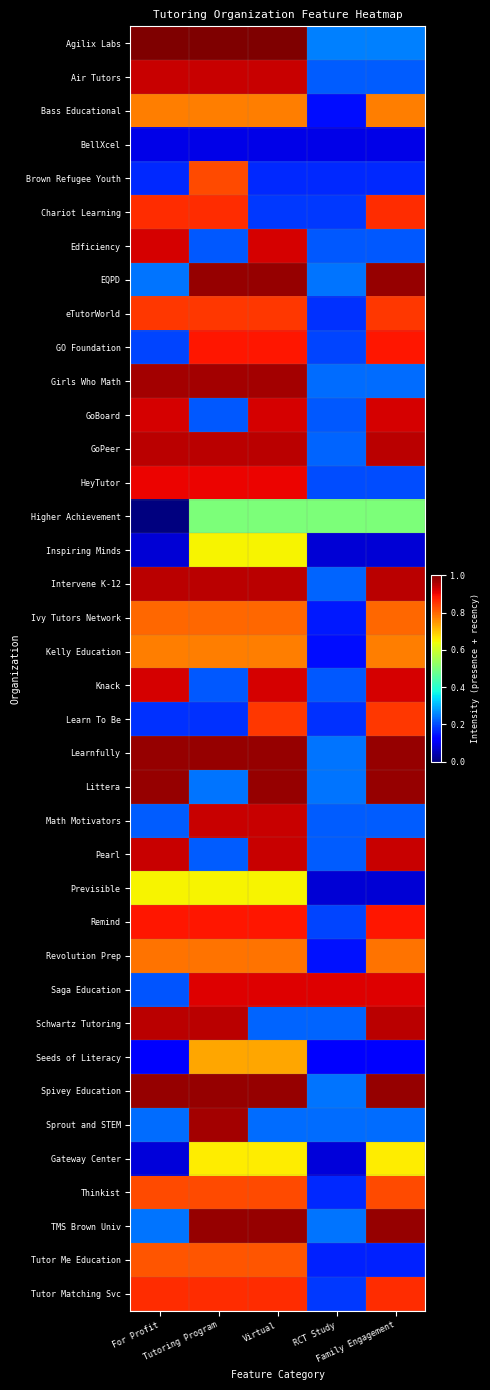

Which series changed the most between RCT Study and Family Engagement?

EQPD